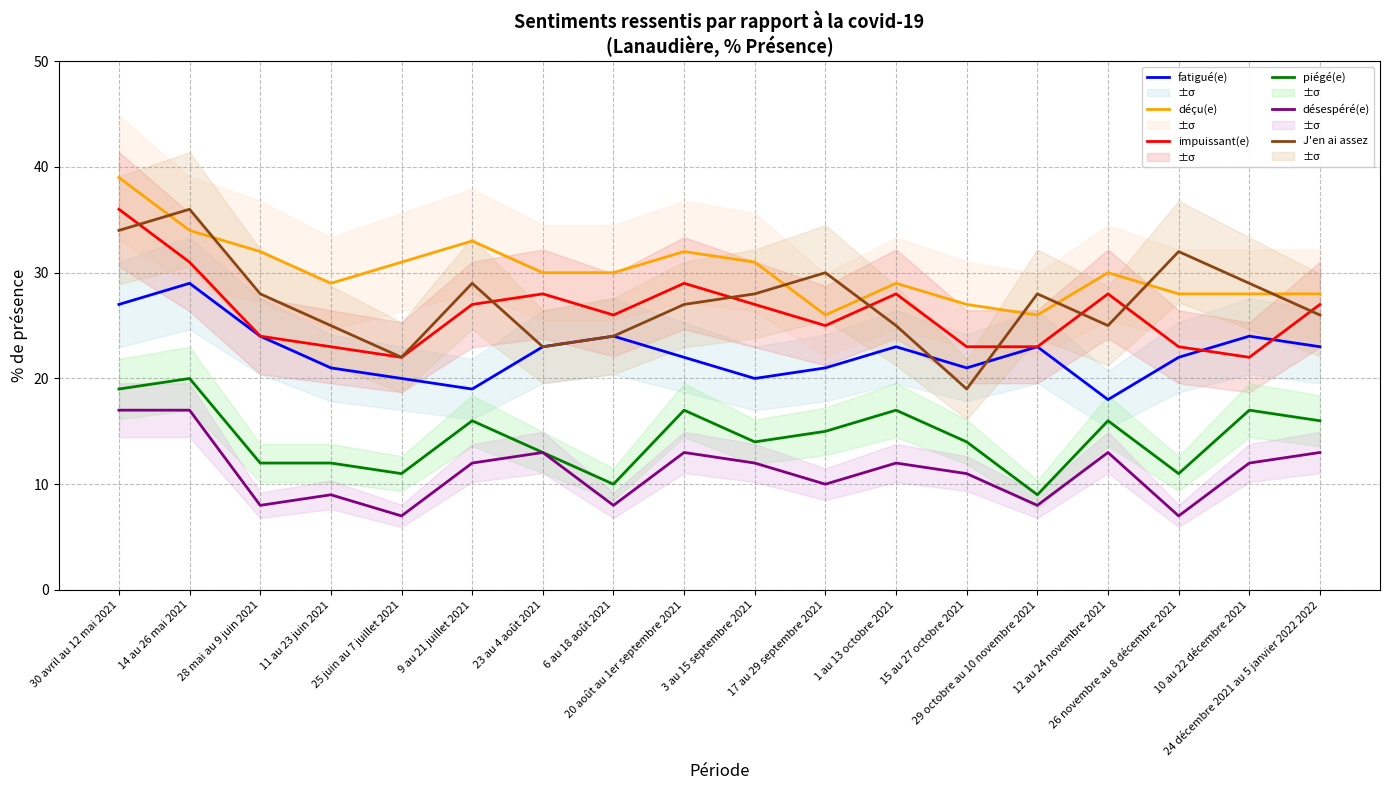

Is the value of impuissant(e) at 23 au 4 août 2021 greater than the value of déçu(e) at 15 au 27 octobre 2021?

Yes